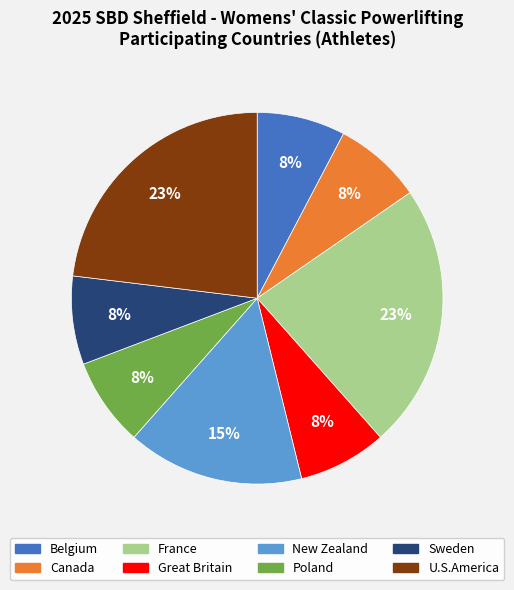

Combined, do France and Sweden account for over 50%?

No